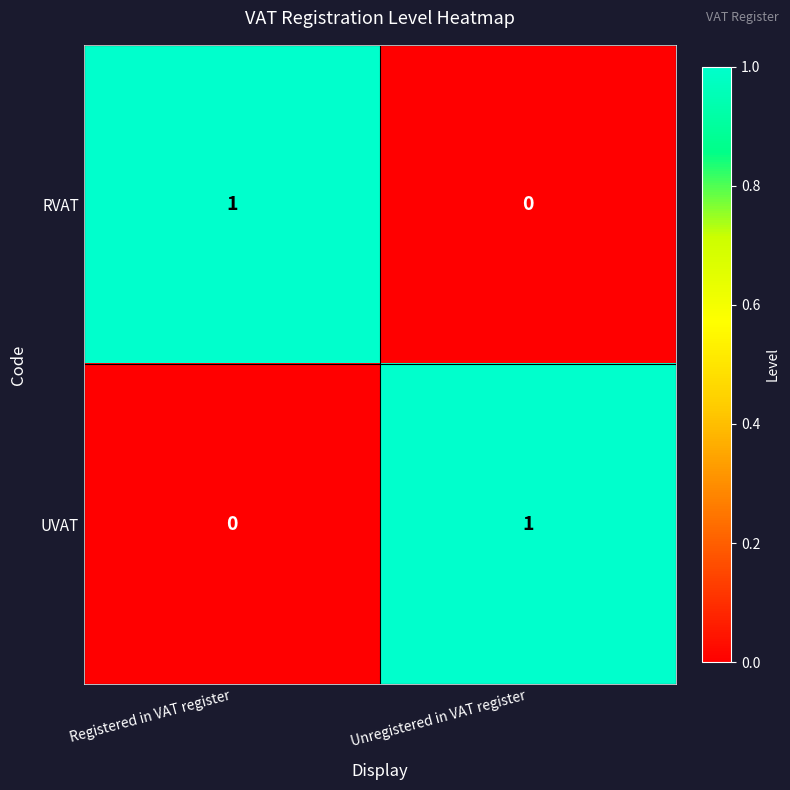

True or false: RVAT has a value of 0 at Unregistered in VAT register.

True